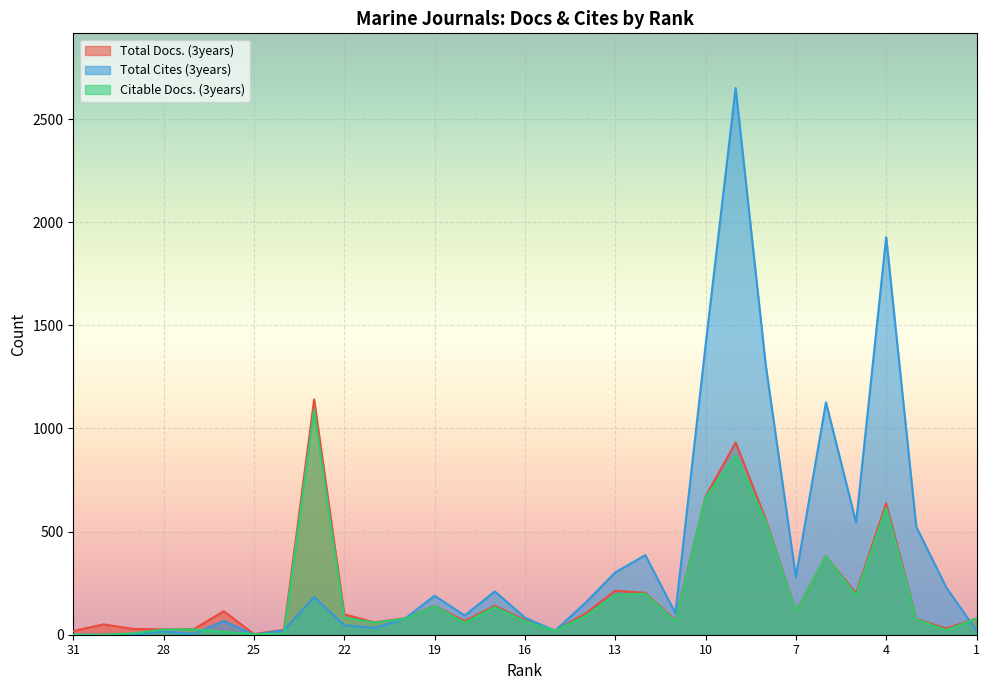

At which label does Total Cites (3years) first exceed 104?

23